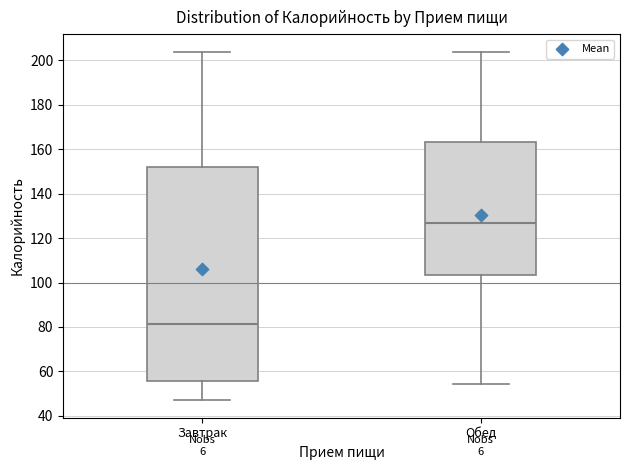

Reading left to right, transcribe this box plot: for each box, give where its median line is, the range the box spans, and where its two whiskers end, as read against the y-axis. The values are not printed on the chart, so give them approximately, as read against the axis.

Завтрак: median 82, box 56 to 152, whiskers 48 to 204
Обед: median 126, box 104 to 164, whiskers 54 to 204